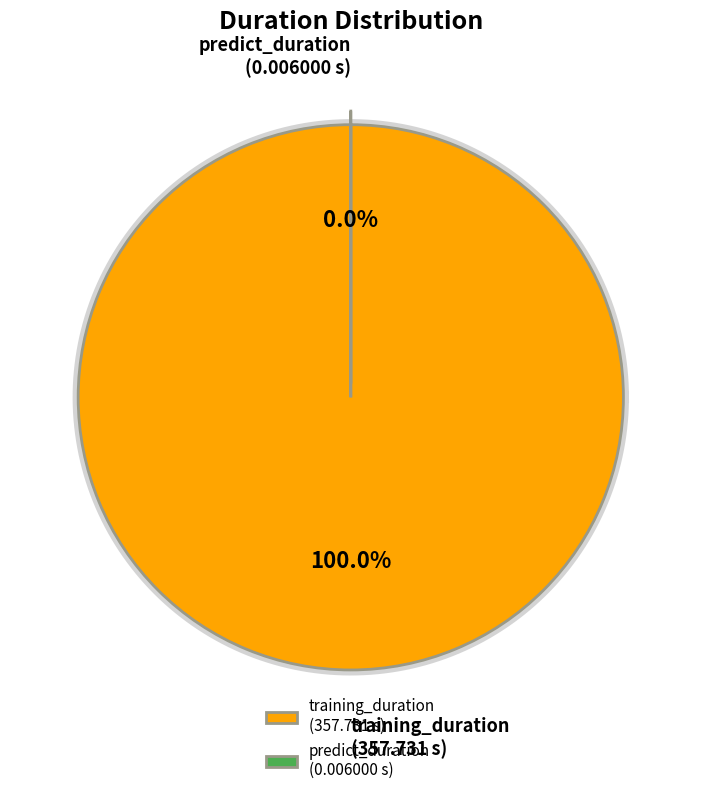

Rank the categories by value from highest to lowest.

training_duration, predict_duration